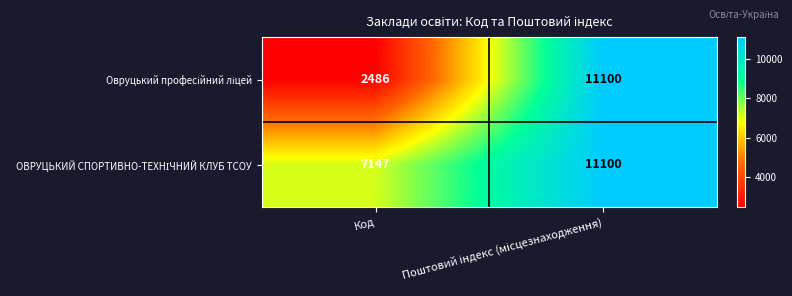

What is the difference between the highest and lowest values at Код?

4661